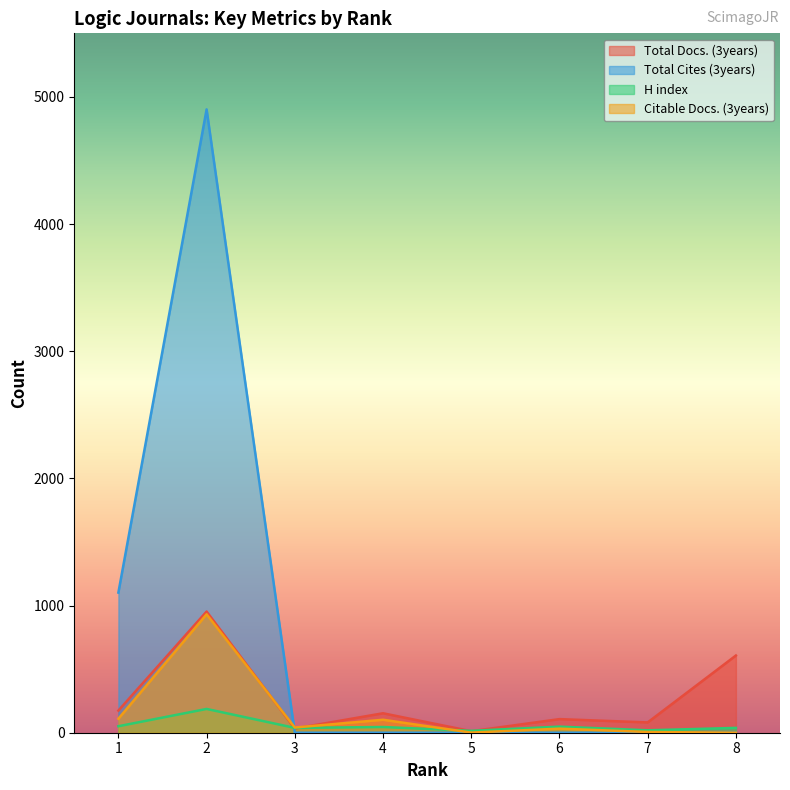

At which label does Total Docs. (3years) first exceed 153?

1